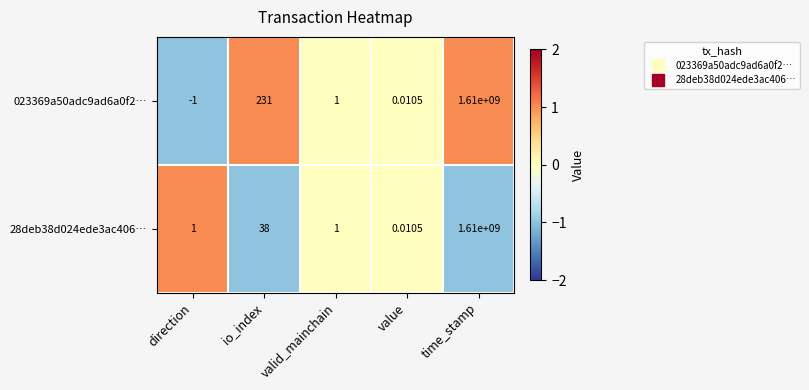

At which category is the sum across all series the highest?

time_stamp